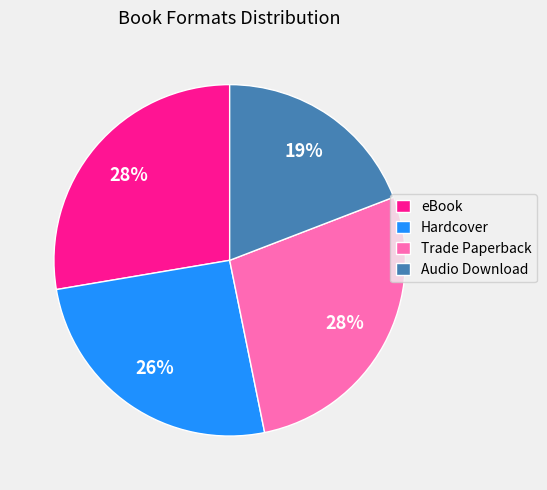

What percentage is the eBook slice, to the nearest percent?

28%